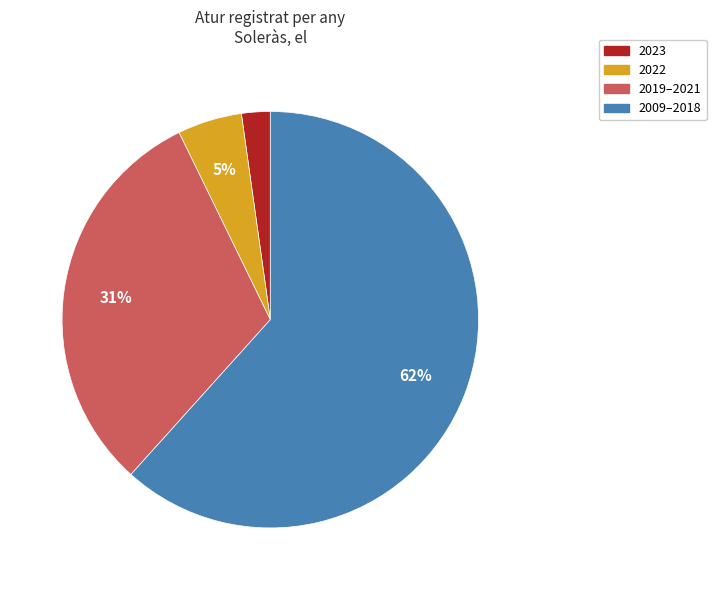

To the nearest percent, what is the average slice percentage?

25%